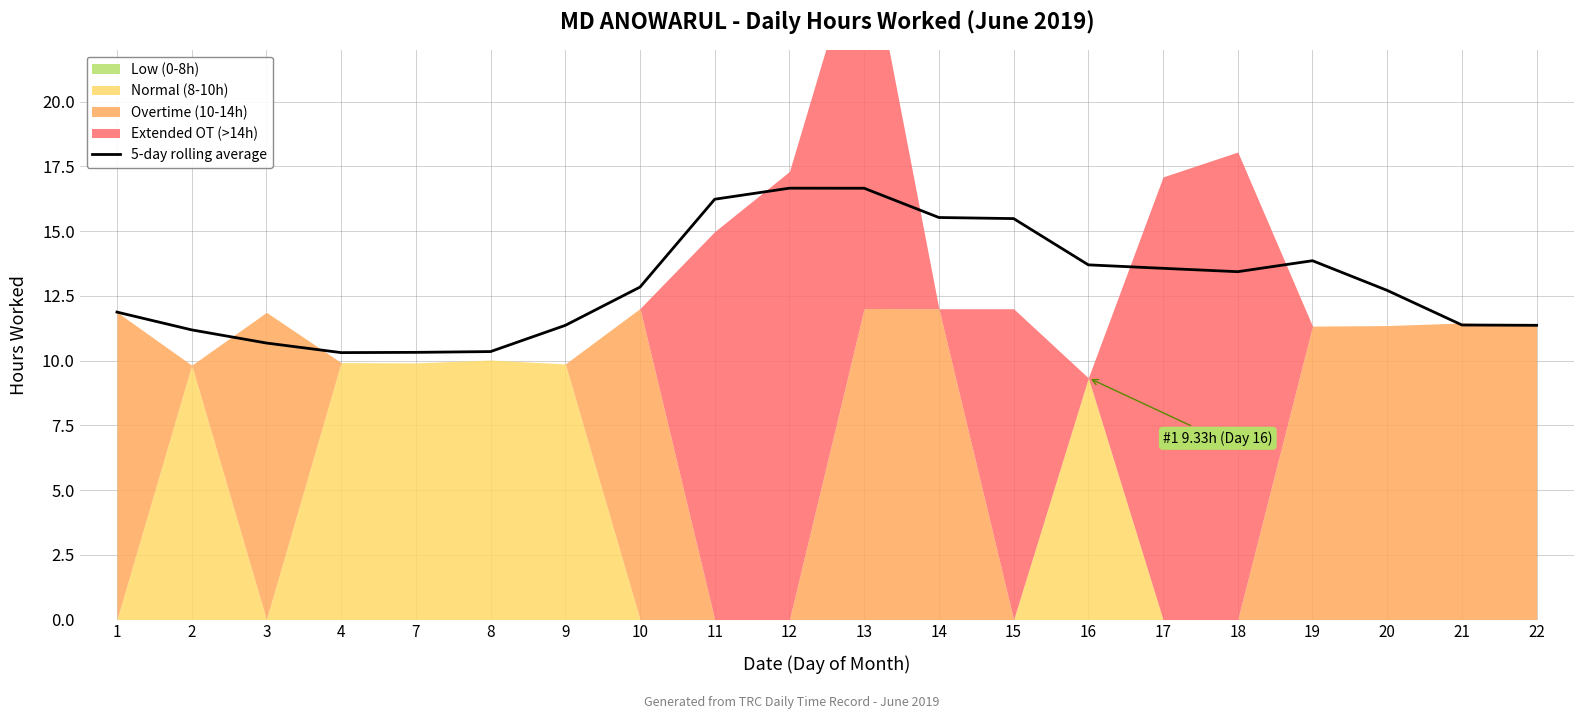

Reading right to left, list all the values displayed in this chart.

22=11.4	21=11.4	20=12.7	19=13.9	18=13.4	17=13.6	16=13.7	15=15.5	14=15.5	13=16.7	12=16.7	11=16.2	10=12.8	9=11.4	8=10.3	7=10.3	4=10.3	3=10.7	2=11.2	1=11.9